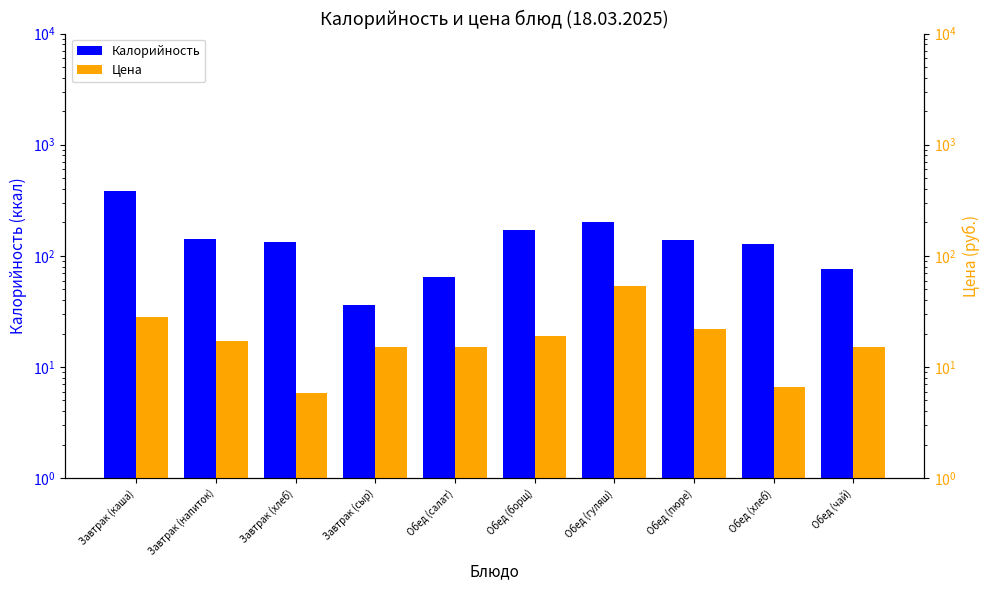

List the labels in order of Калорийность value, largest first.

Завтрак (каша), Обед (гуляш), Обед (борщ), Завтрак (напиток), Обед (пюре), Завтрак (хлеб), Обед (хлеб), Обед (чай), Обед (салат), Завтрак (сыр)